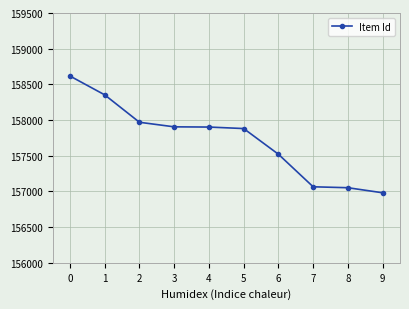

True or false: the data shows 157052 at 8.

True